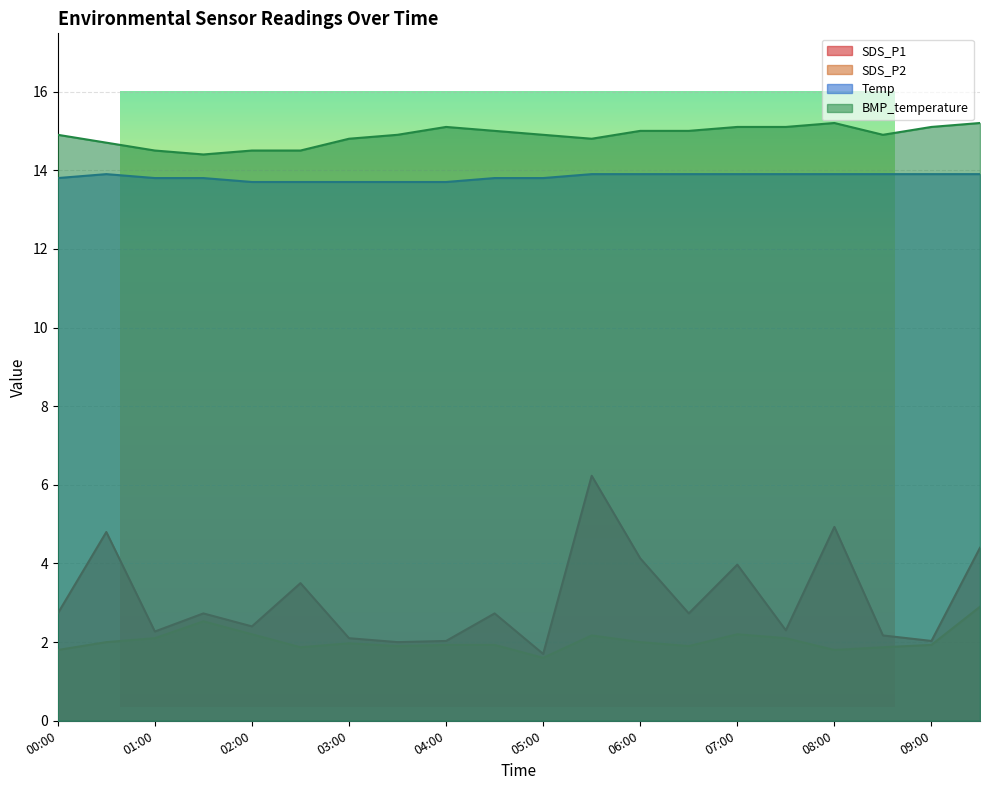

What is the label of the 5th point from the right?

07:30